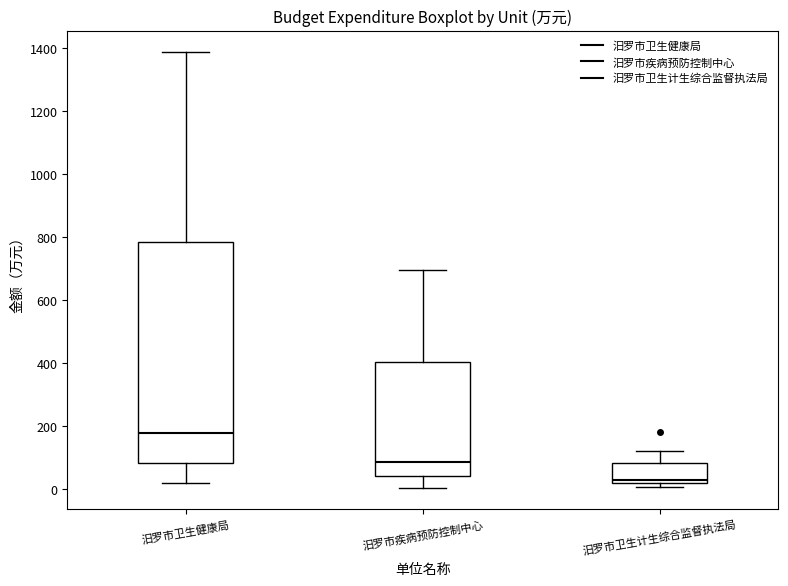

Comparing the boxes themselves (not the whiskers), which one is the tallest?

汨罗市卫生健康局